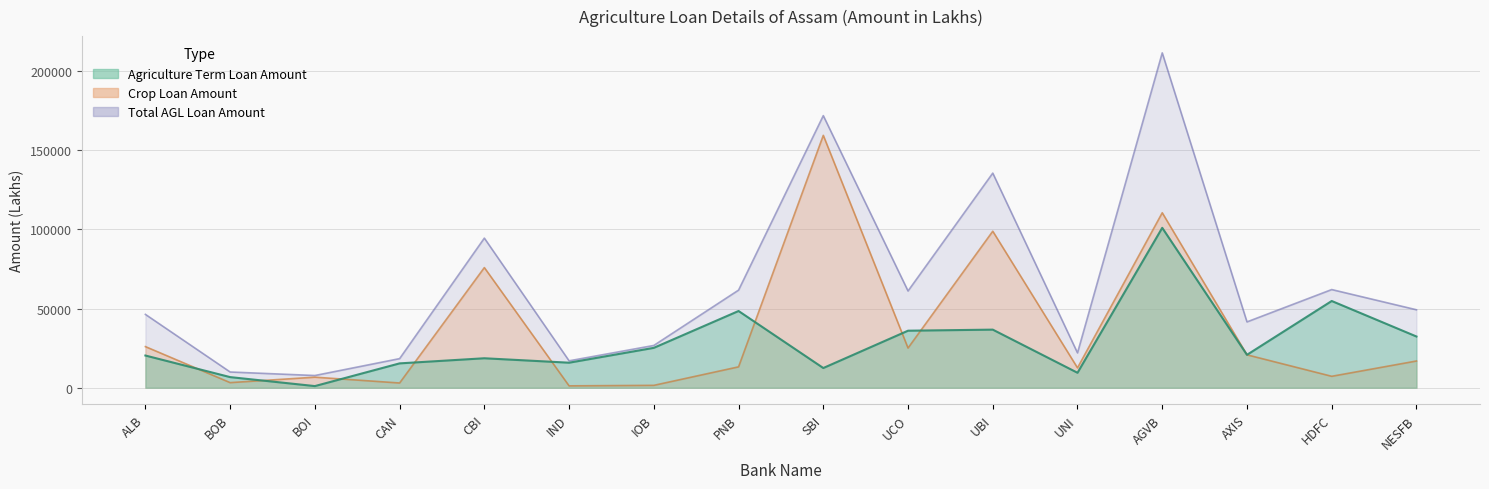

Is it true that Crop Loan Amount equals 4265.0 at HDFC?

False